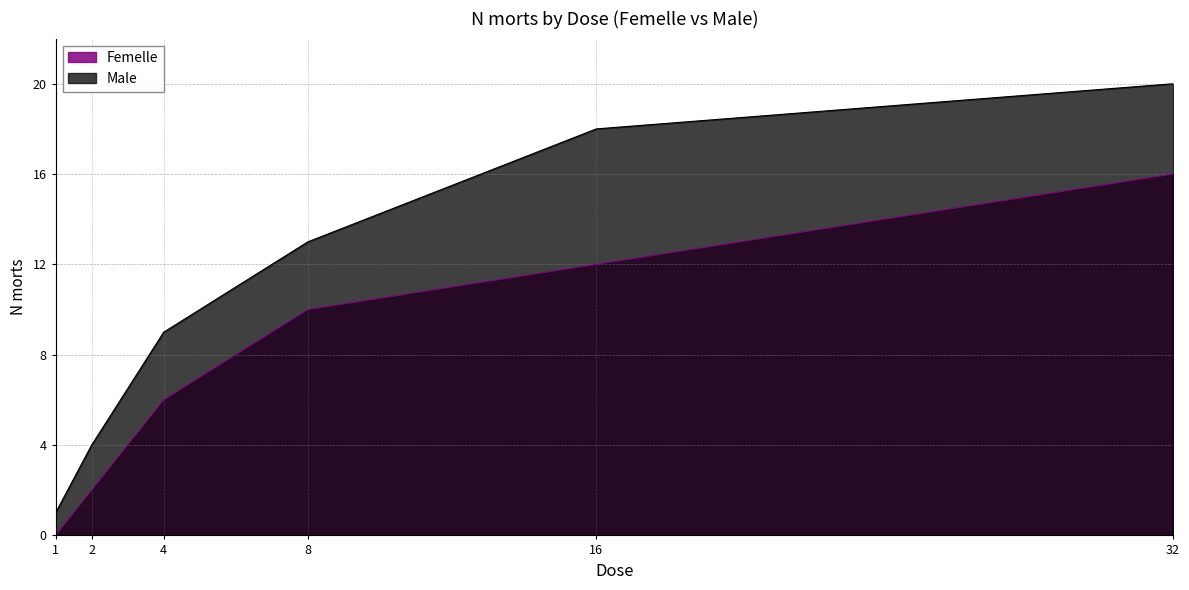

At which category is the sum across all series the highest?

32